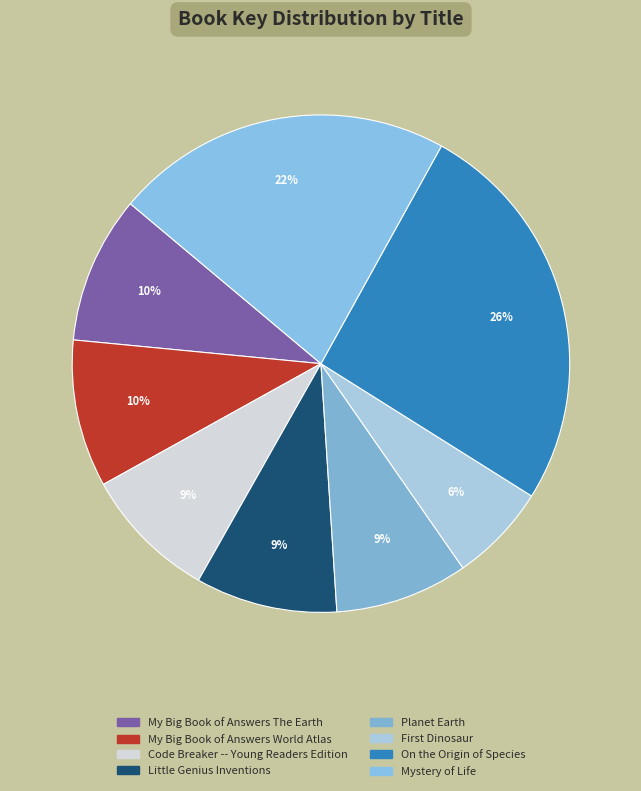

Is Planet Earth the majority of the pie?

No